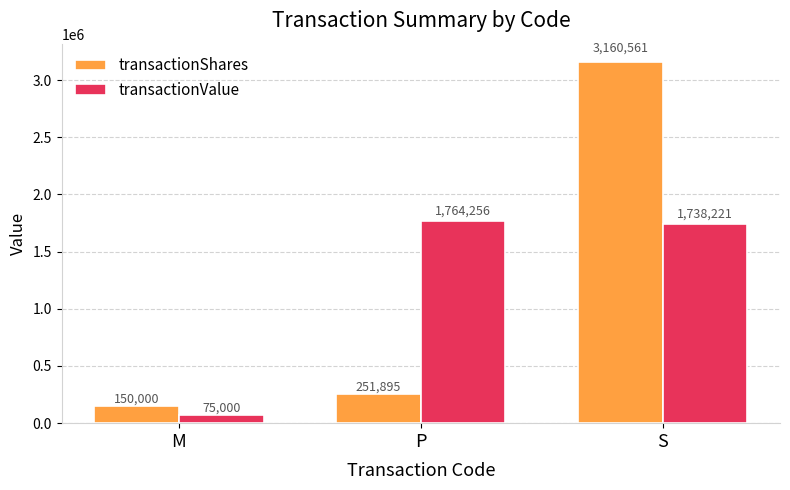

How many values in the transactionValue series are below 1738221?

1